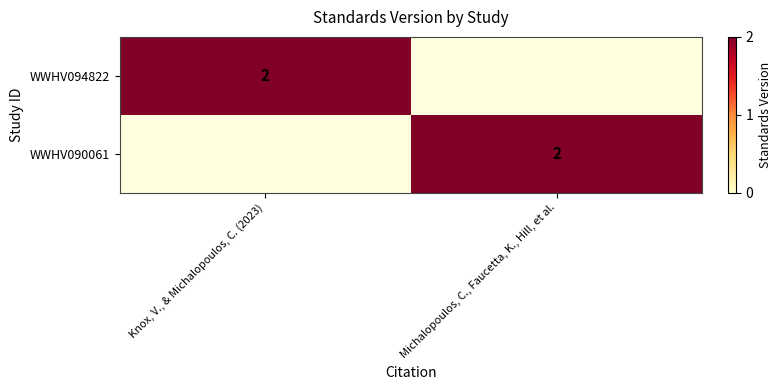

The WWHV094822 series shows 2 at Knox, V., & Michalopoulos, C. (2023). True or false?

True